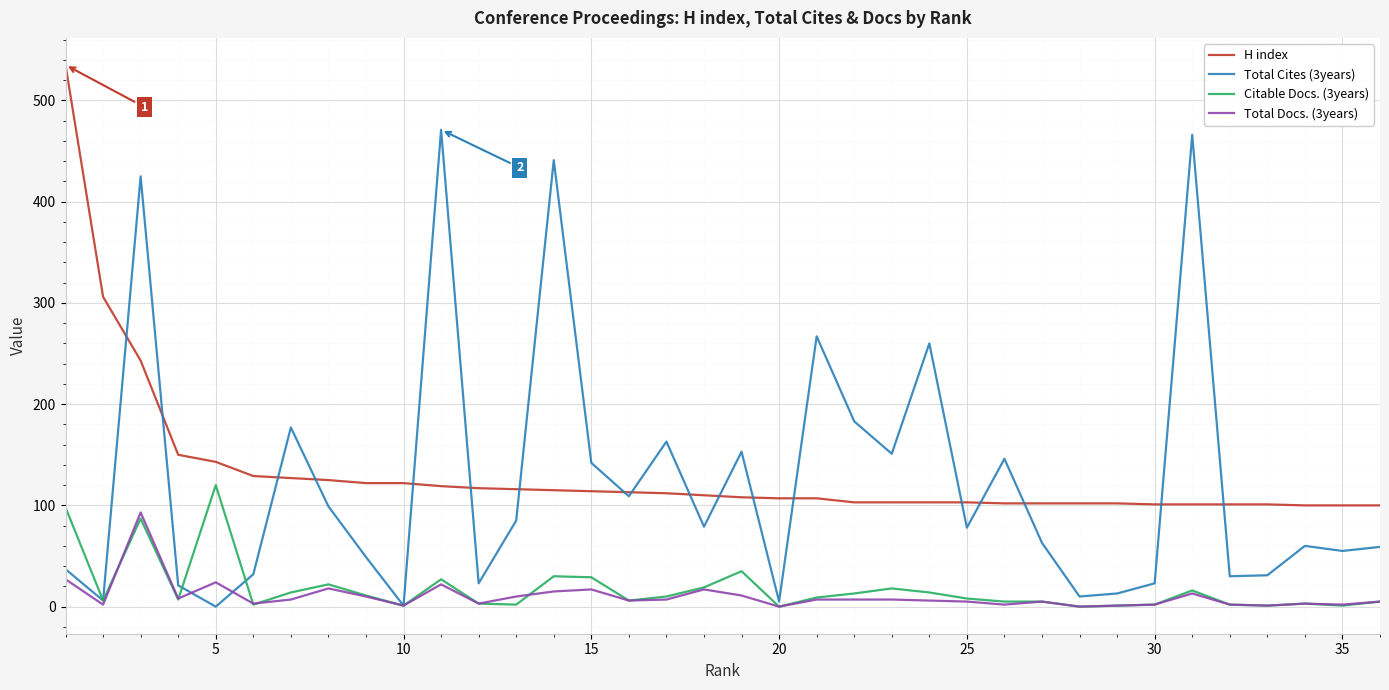

True or false: Citable Docs. (3years) has more than 2 interior local peaks.

True